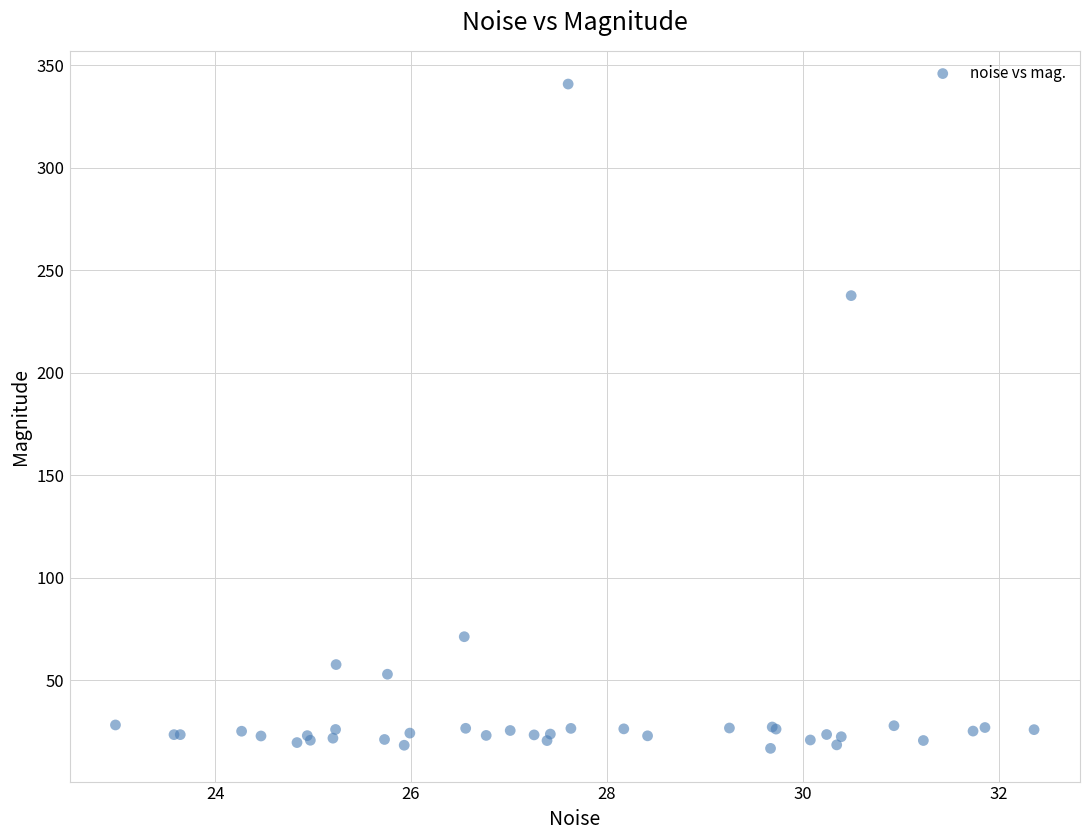

What Y value in the scatter plot is closest to 178?

237.6